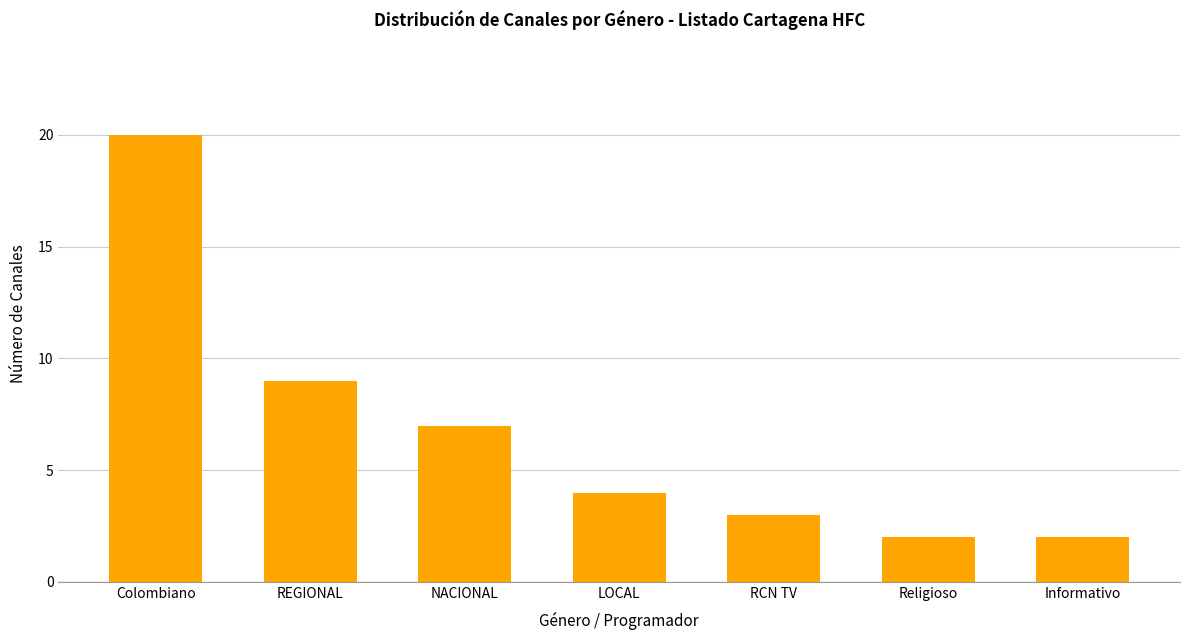

Is it true that the value at Religioso is 1?

False